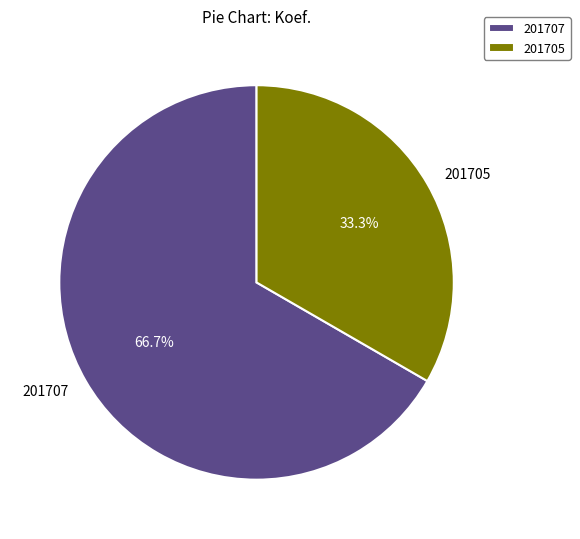

To the nearest percent, what percentage of the pie is 201707?

67%